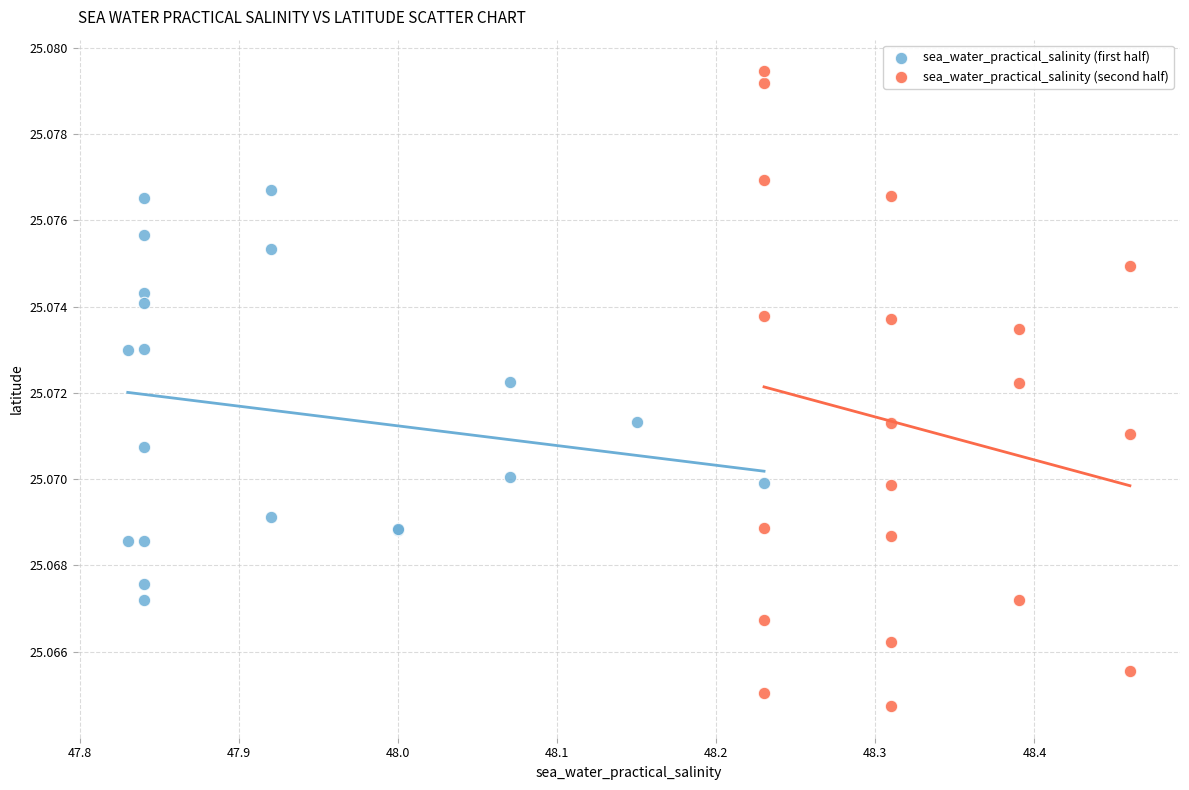

Which series reaches the maximum Y coordinate?

sea_water_practical_salinity (second half)